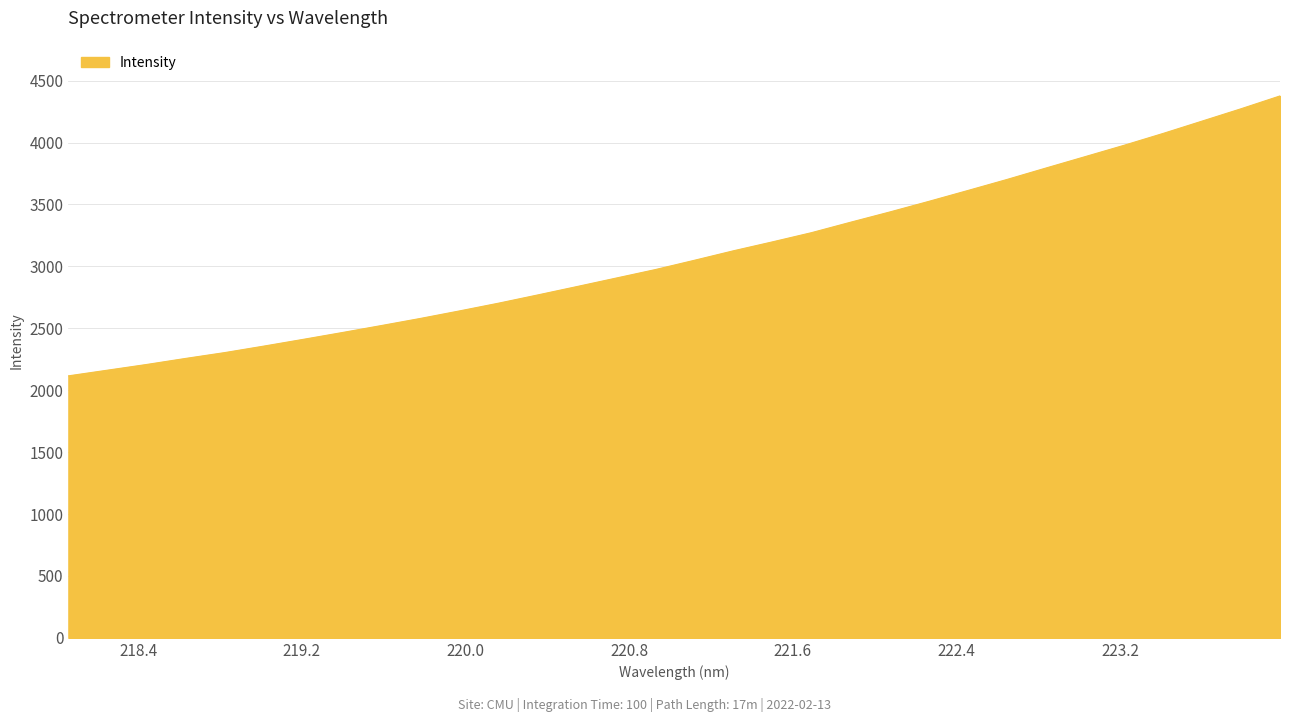

What is the difference between the maximum and minimum values?

2260.5